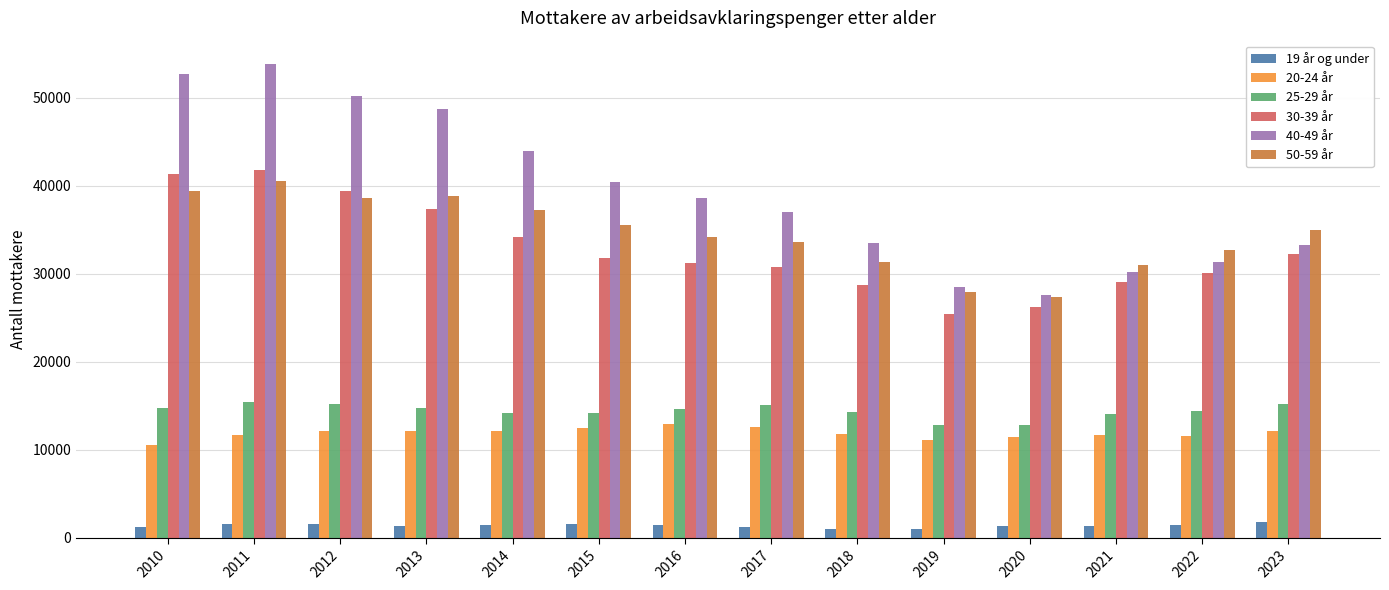

Is the value of 19 år og under at 2013 greater than the value of 25-29 år at 2010?

No